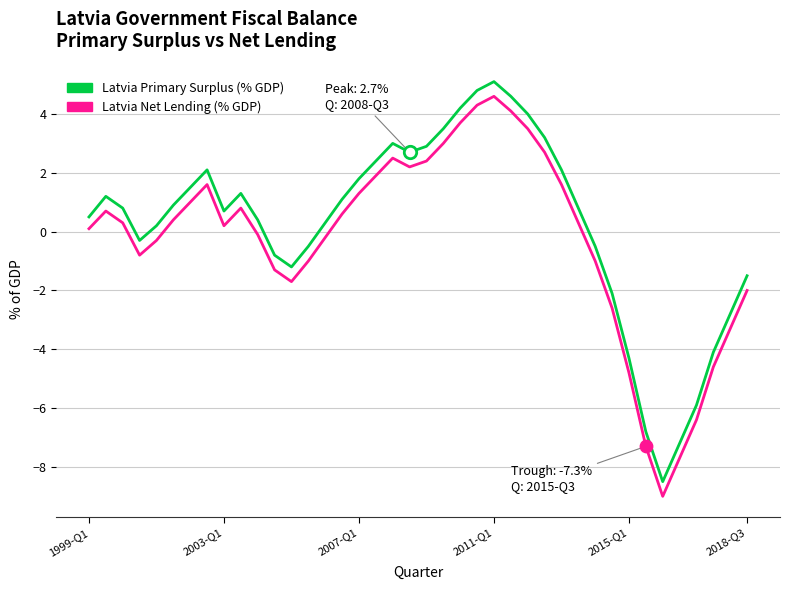

True or false: Latvia Net Lending (% GDP) and Latvia Primary Surplus (% GDP) intersect in this chart.

False